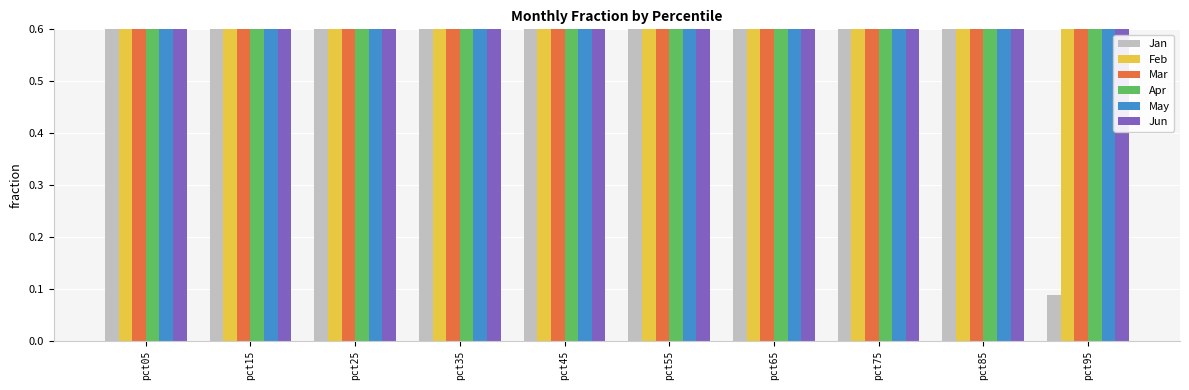

What is the value of the Apr bar at the 3rd from the left?

0.6